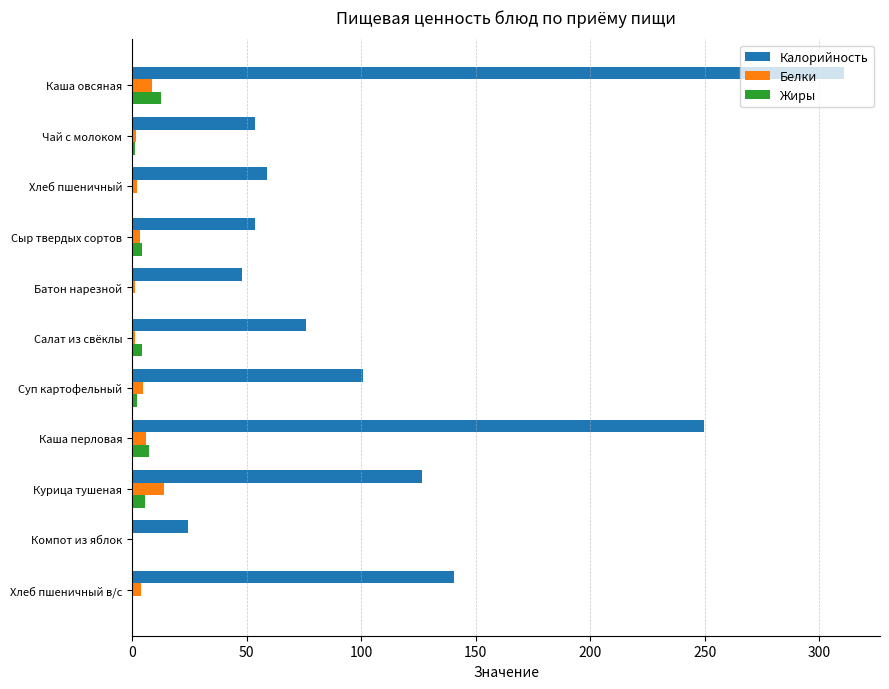

Which series changed the most between Сыр твердых сортов and Суп картофельный?

Калорийность